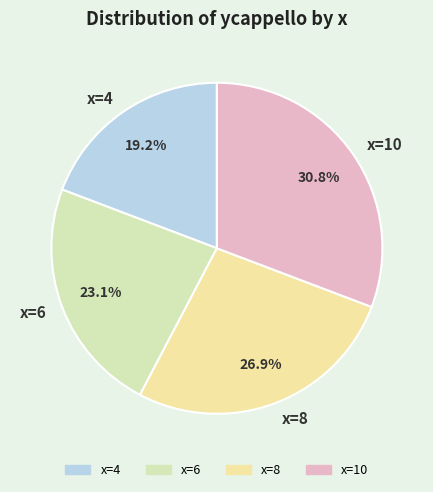

To the nearest percent, what is the difference between the largest and smallest slice percentages?

12%